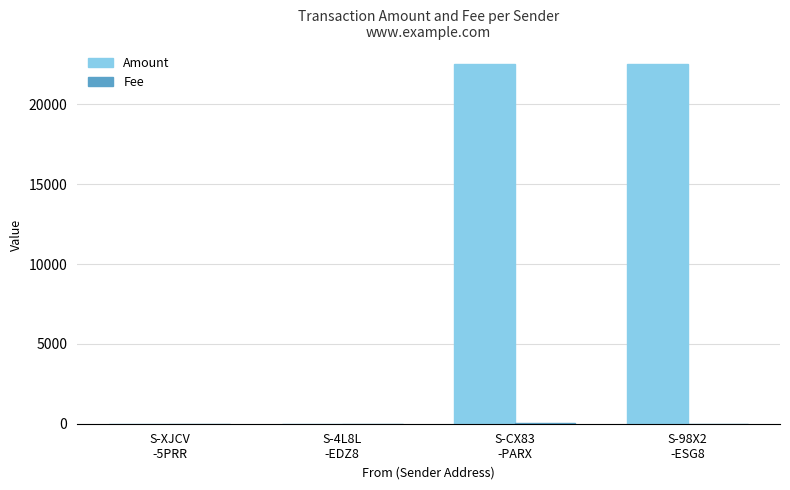

What is the maximum value shown in the chart?

22560